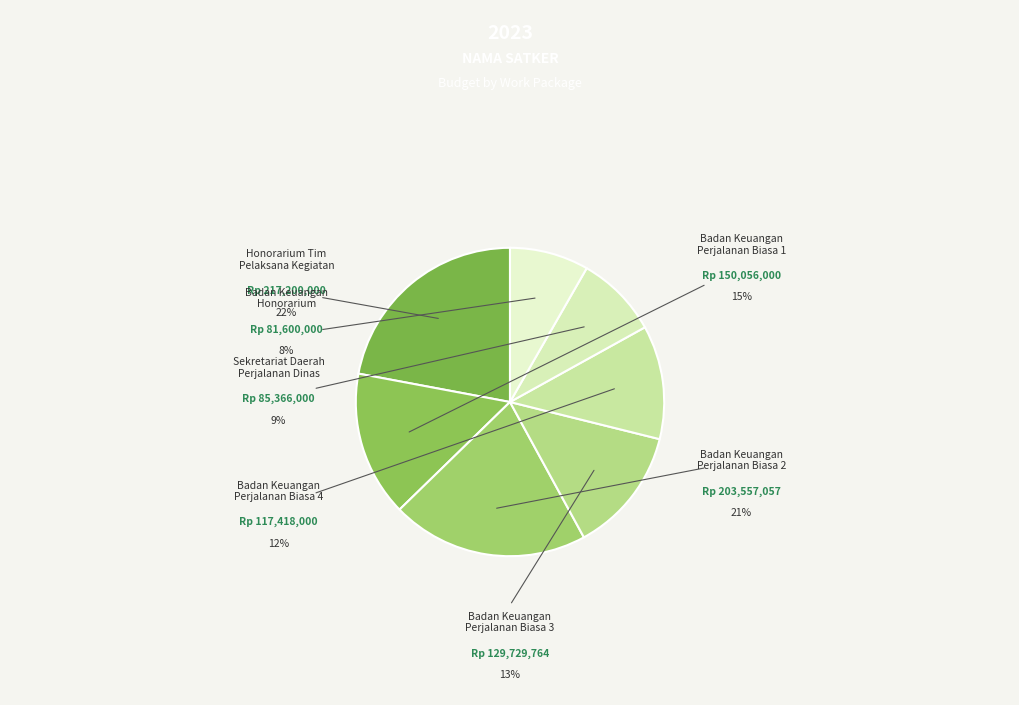

Rank the categories by value from lowest to highest.

Badan Keuangan dan Aset Daerah (Honorarium), SEKRETARIAT DAERAH (Perjalanan Dinas), Badan Keuangan dan Aset Daerah (Perjalanan Biasa 4), Badan Keuangan dan Aset Daerah (Perjalanan Biasa 3), Badan Keuangan dan Aset Daerah (Perjalanan Biasa 1), Badan Keuangan dan Aset Daerah (Perjalanan Biasa 2), SEKRETARIAT DAERAH PROVINSI KALIMANTAN